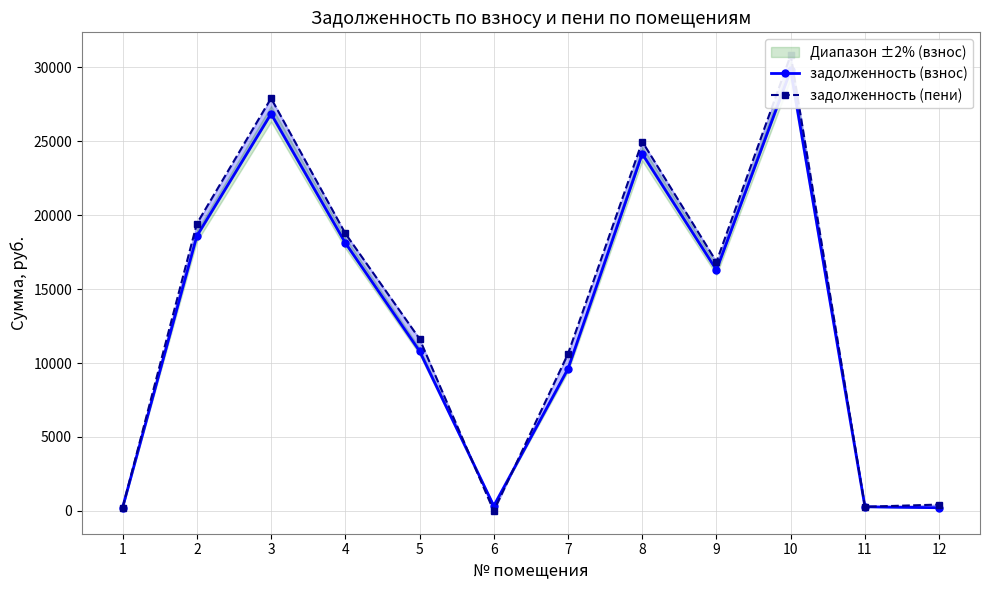

Reading left to right, transcribe all the data shown in this chart.

задолженность (взнос): 229.4	18586.5	26856.2	18126.6	10807.3	342.2	9609.6	24147.8	16288.1	29796.5	281.2	215.5
задолженность (пени): 229.7	19422.9	27907.6	18767.7	11638.5	0.0	10621.9	24977.2	16847.5	30823.1	281.2	431.0